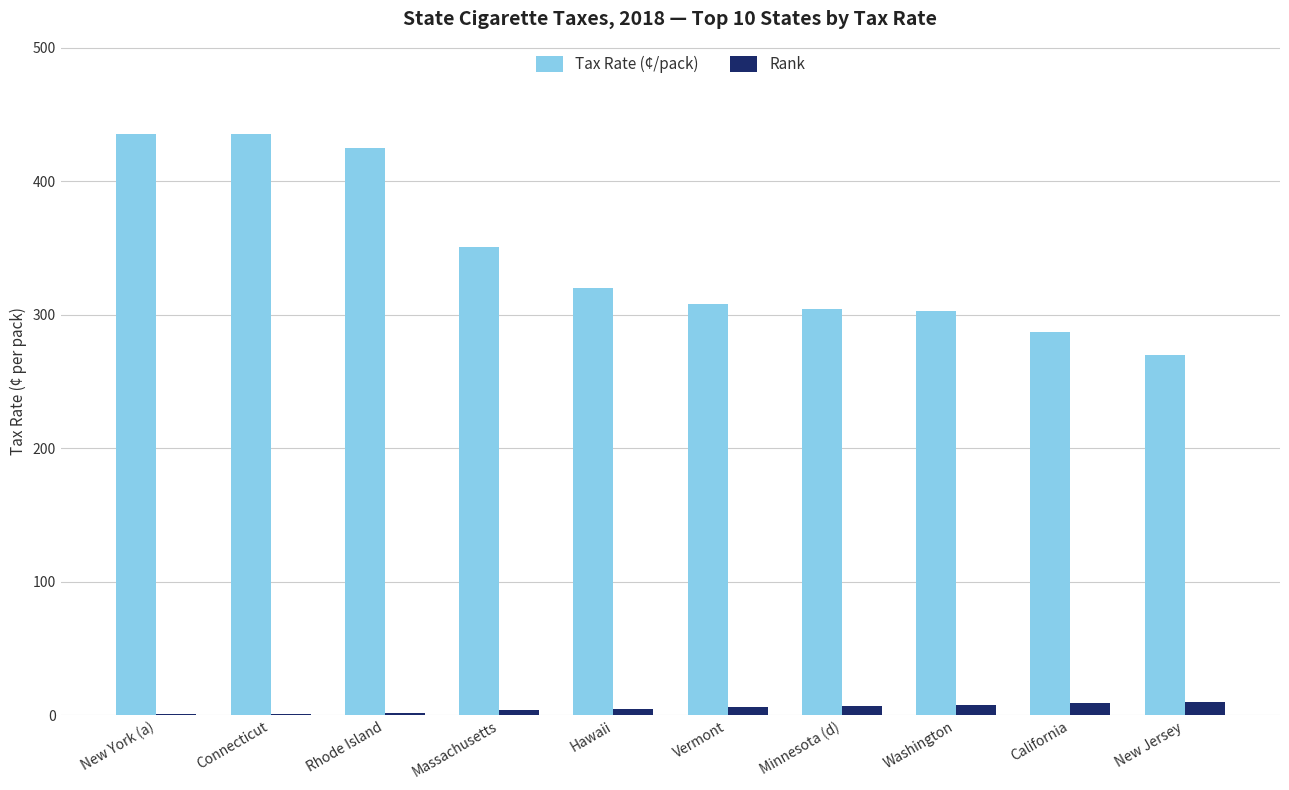

What are all the series names shown in the legend?

Tax Rate (¢/pack), Rank